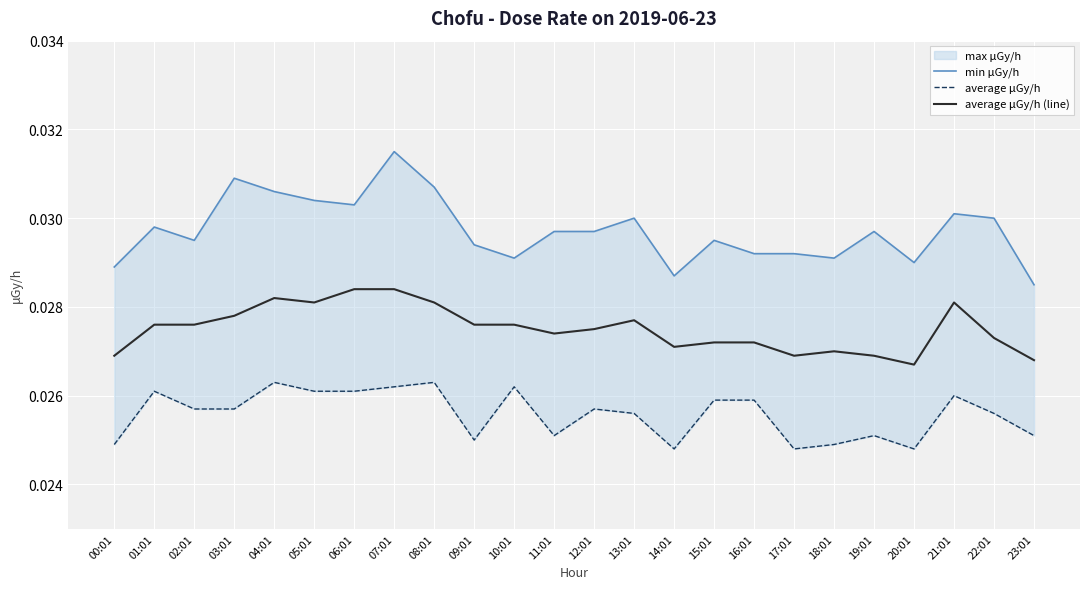

Reading right to left, list all the values displayed in this chart.

min μGy/h: 23:01=0.0	22:01=0.0	21:01=0.0	20:01=0.0	19:01=0.0	18:01=0.0	17:01=0.0	16:01=0.0	15:01=0.0	14:01=0.0	13:01=0.0	12:01=0.0	11:01=0.0	10:01=0.0	09:01=0.0	08:01=0.0	07:01=0.0	06:01=0.0	05:01=0.0	04:01=0.0	03:01=0.0	02:01=0.0	01:01=0.0	00:01=0.0
average μGy/h: 23:01=0.0	22:01=0.0	21:01=0.0	20:01=0.0	19:01=0.0	18:01=0.0	17:01=0.0	16:01=0.0	15:01=0.0	14:01=0.0	13:01=0.0	12:01=0.0	11:01=0.0	10:01=0.0	09:01=0.0	08:01=0.0	07:01=0.0	06:01=0.0	05:01=0.0	04:01=0.0	03:01=0.0	02:01=0.0	01:01=0.0	00:01=0.0
average μGy/h (line): 23:01=0.0	22:01=0.0	21:01=0.0	20:01=0.0	19:01=0.0	18:01=0.0	17:01=0.0	16:01=0.0	15:01=0.0	14:01=0.0	13:01=0.0	12:01=0.0	11:01=0.0	10:01=0.0	09:01=0.0	08:01=0.0	07:01=0.0	06:01=0.0	05:01=0.0	04:01=0.0	03:01=0.0	02:01=0.0	01:01=0.0	00:01=0.0